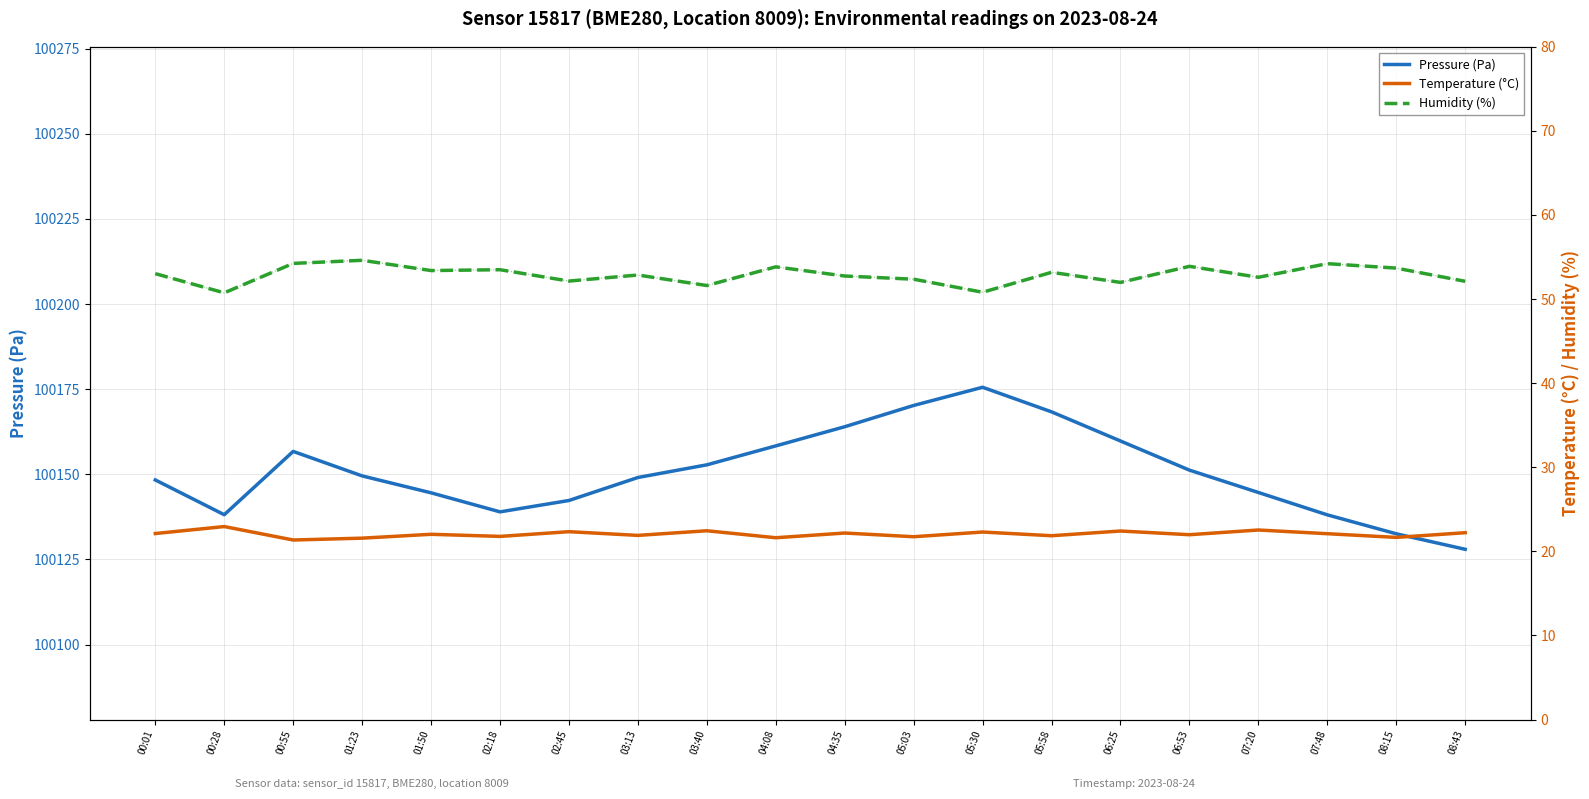

Count the number of categories in the chart.

20